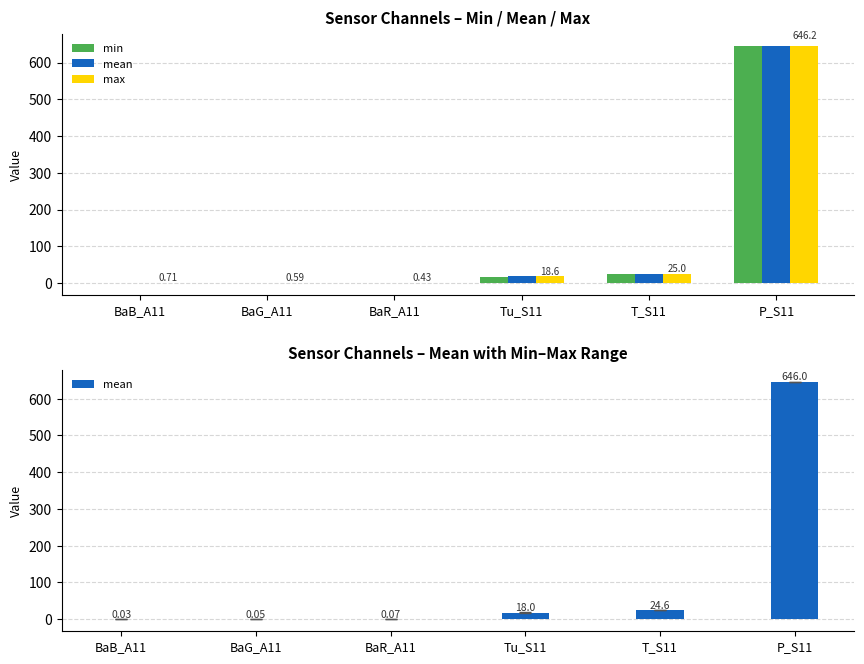

Is it true that mean equals 24.6 at T_S11?

True